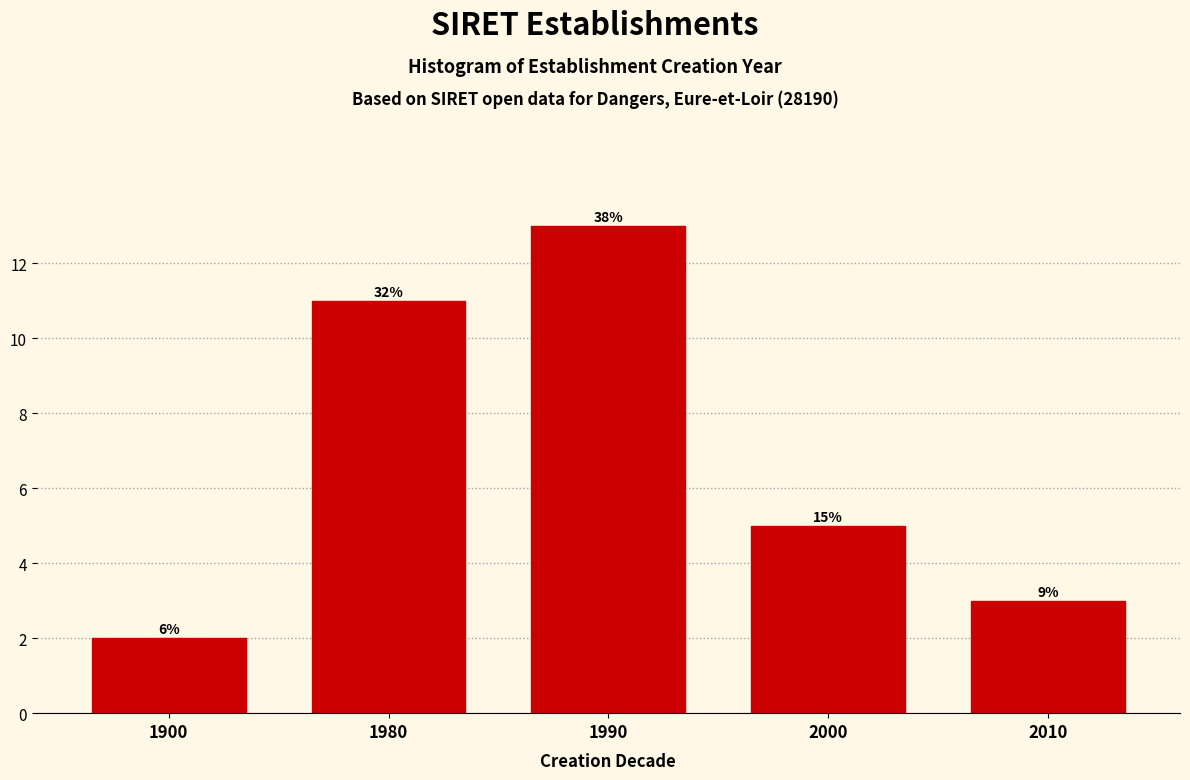

How many bars are there in total?

5